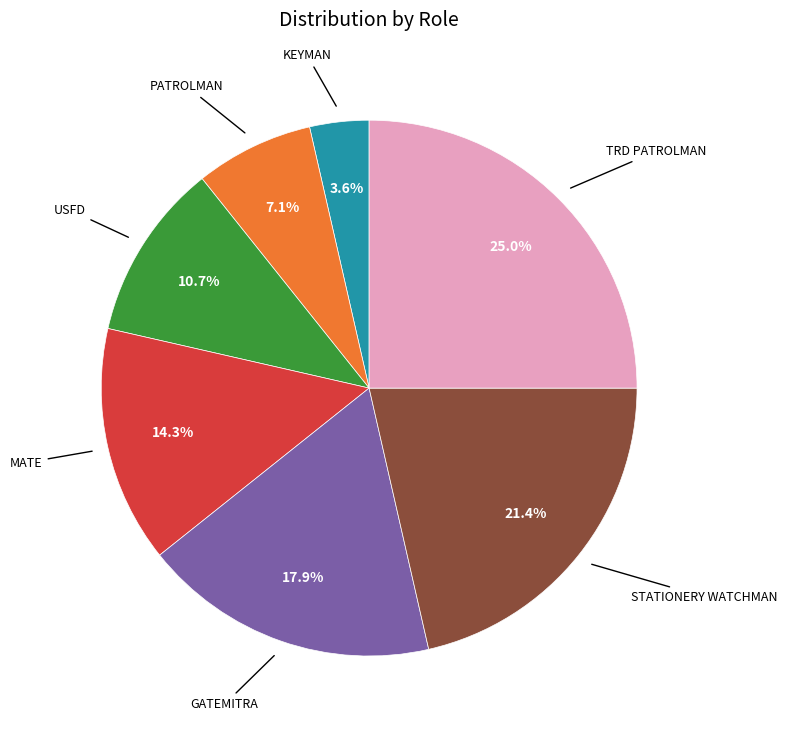

Is there any slice that represents more than half of the pie?

No